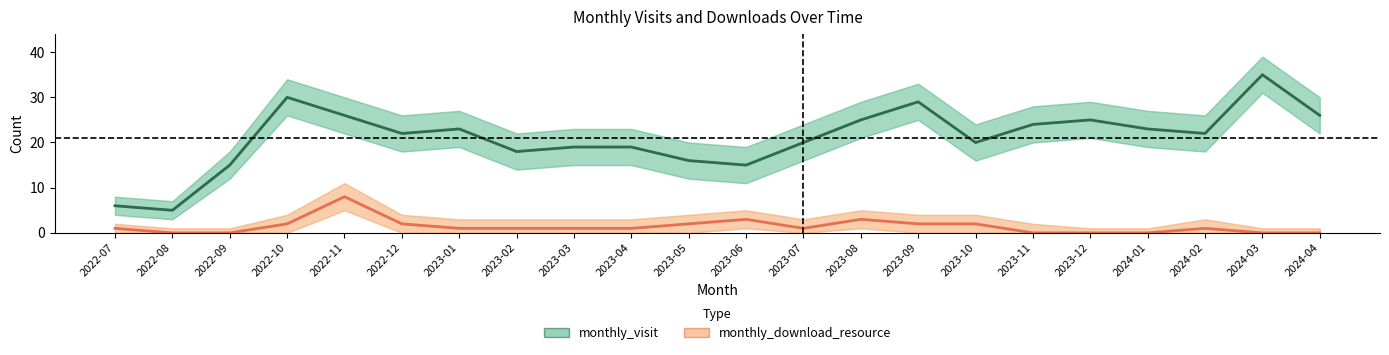

True or false: monthly_download_resource has a value of -4 at 2024-03.

False